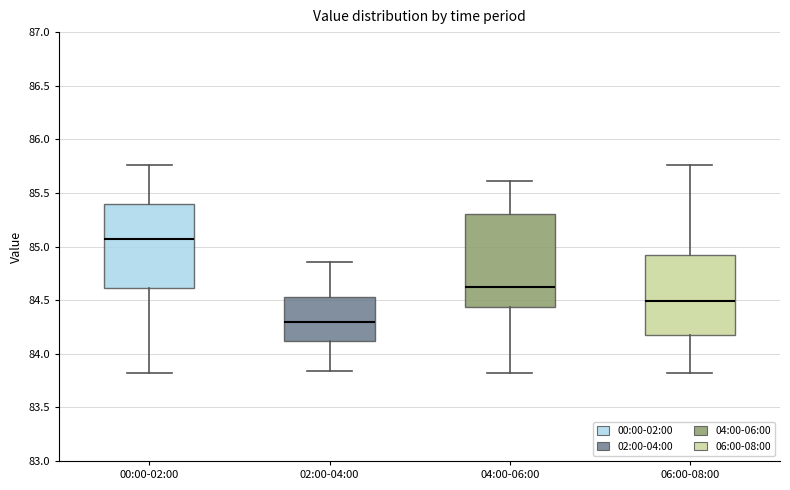

Which box has the highest median line?

00:00-02:00